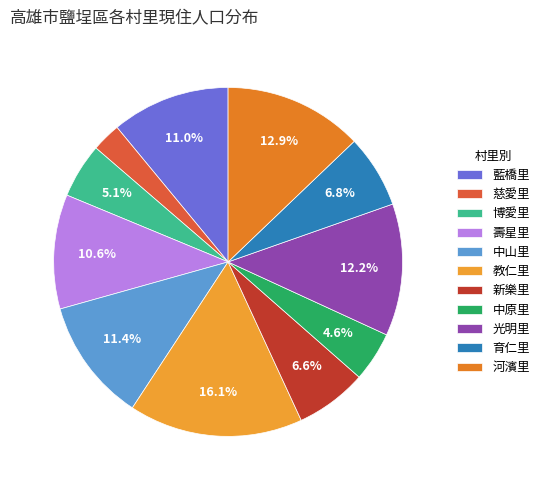

What is the smallest slice in the pie chart?

慈愛里